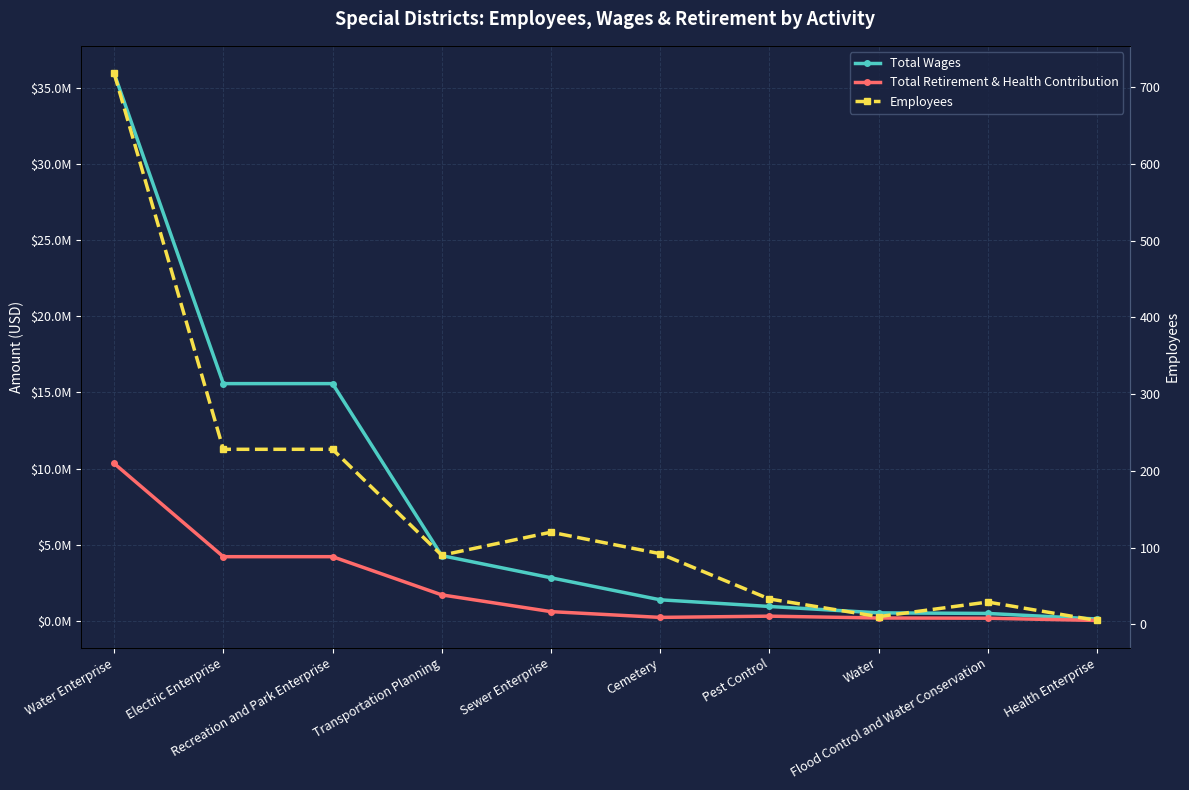

What is the difference between the maximum and minimum values in the Total Wages series?

35900302